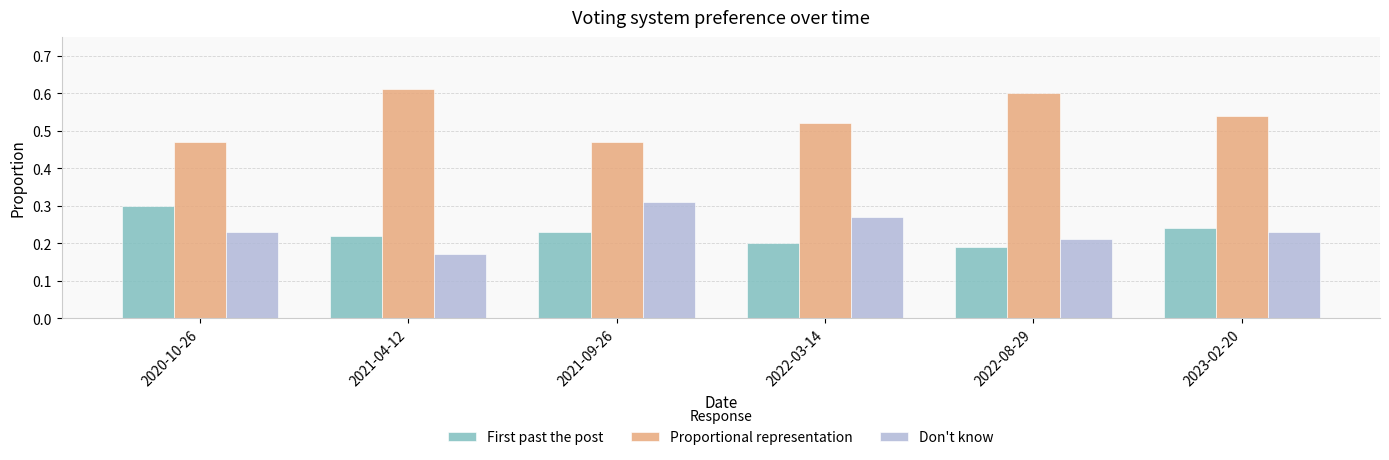

What are all the series names shown in the legend?

First past the post, Proportional representation, Don't know